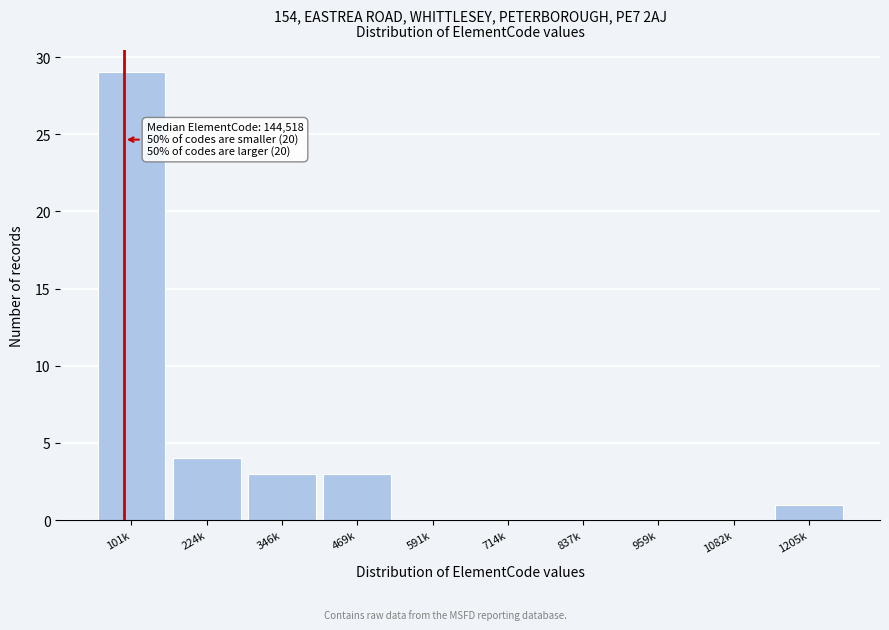

Reading left to right, transcribe all the data shown in this chart.

101k=29	224k=4	346k=3	469k=3	591k=0	714k=0	837k=0	959k=0	1082k=0	1205k=1